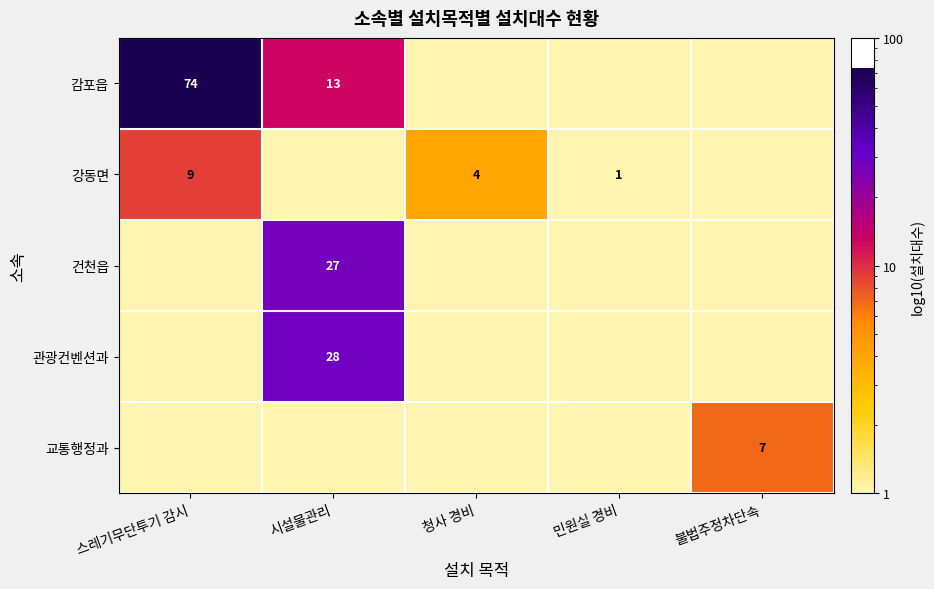

The 관광컨벤션과 series shows 43.9 at 시설물관리. True or false?

False